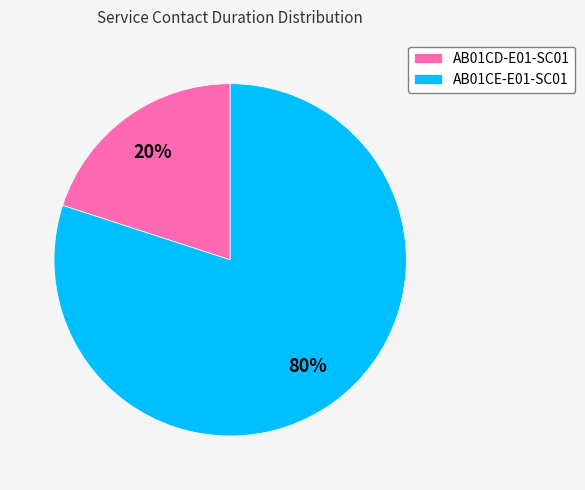

Does any single category account for the majority?

Yes